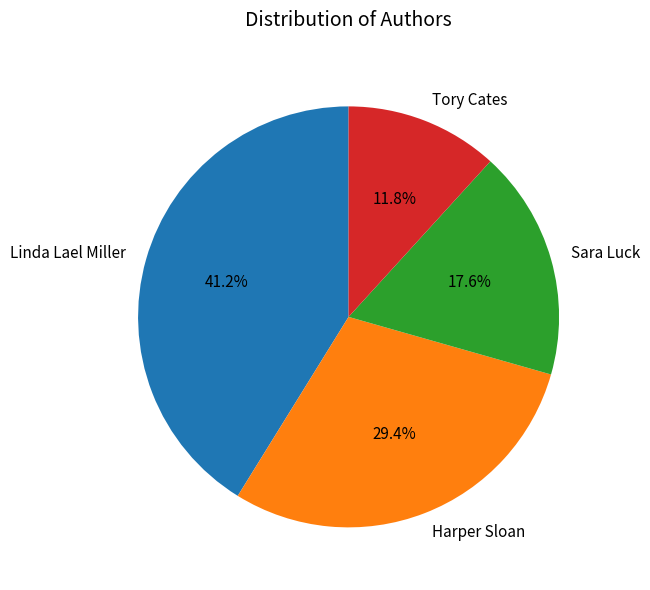

What percentage is the Sara Luck slice, to the nearest percent?

18%